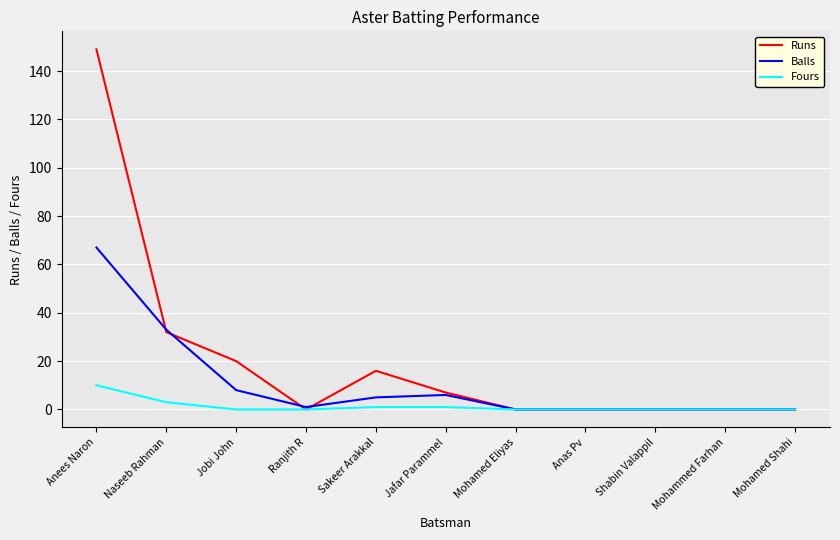

At how many categories does at least one series exceed 147?

1